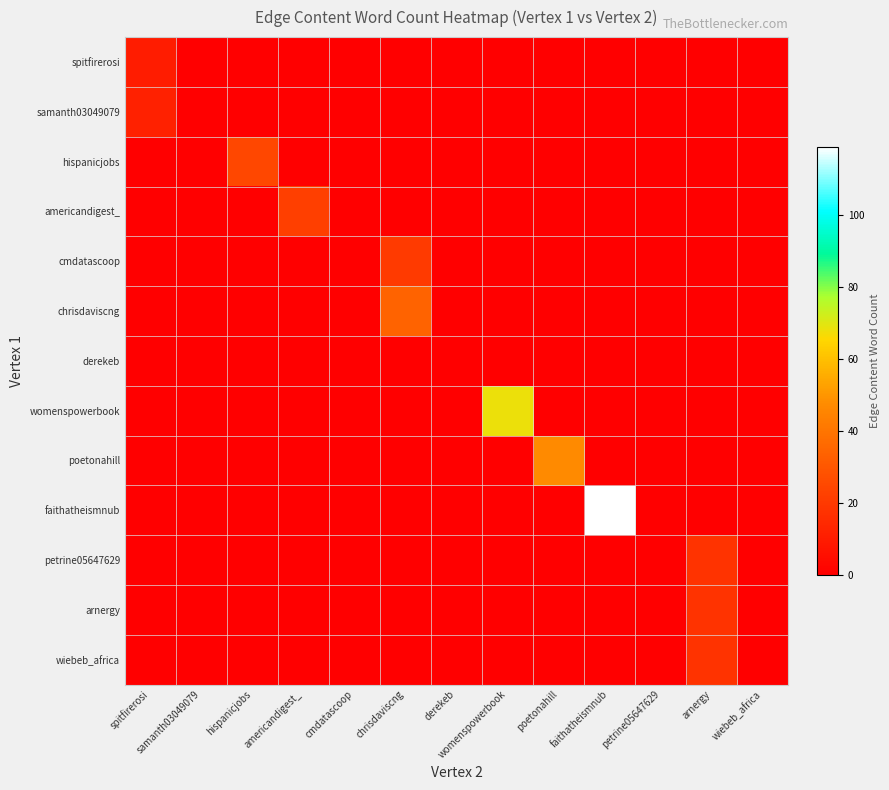

Which series has the largest range (max minus min)?

faithatheismnub